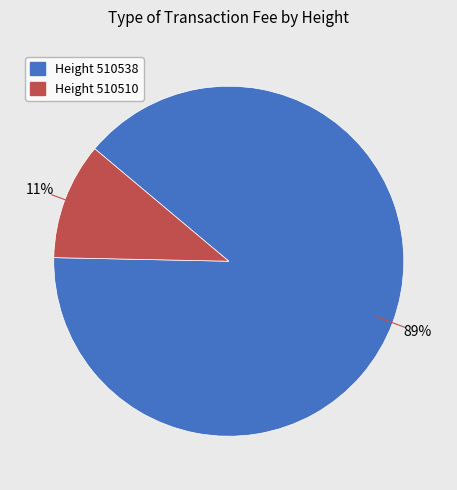

Does any single category account for the majority?

Yes